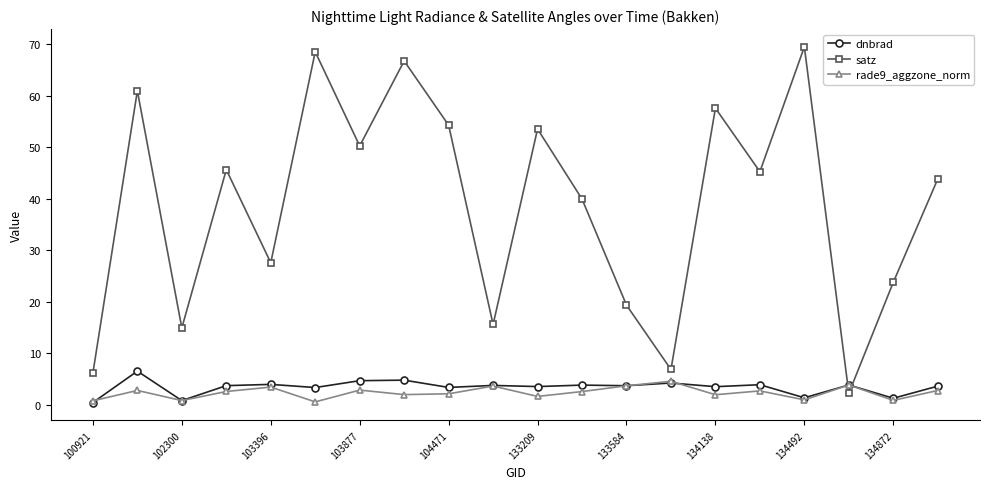

Count the number of data series in this chart.

3